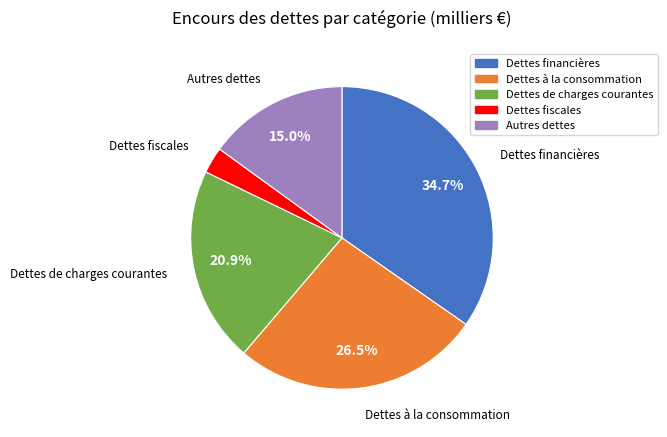

Is it true that Autres dettes is 7% of the pie?

False